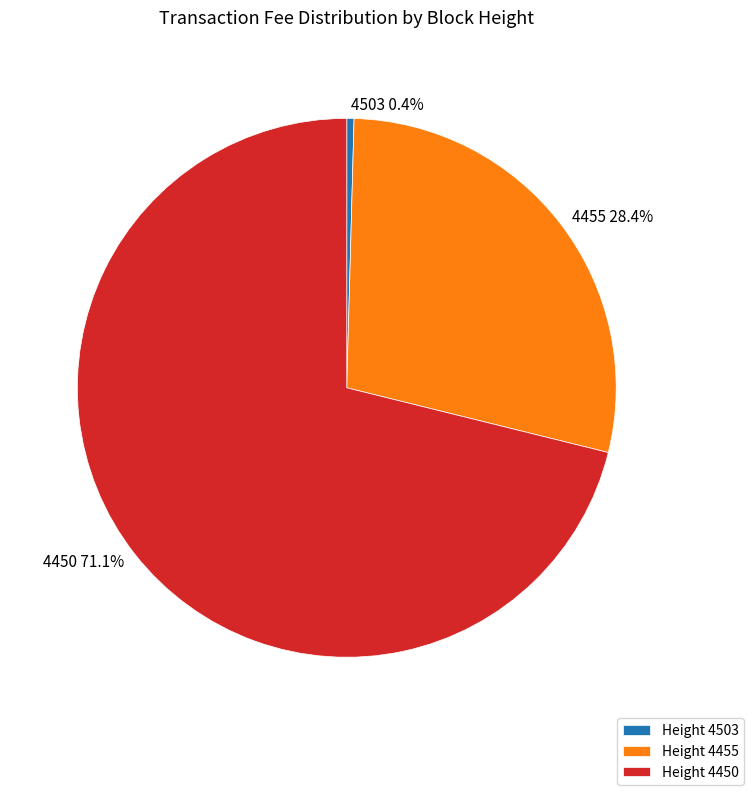

What is the majority slice?

Height 4450